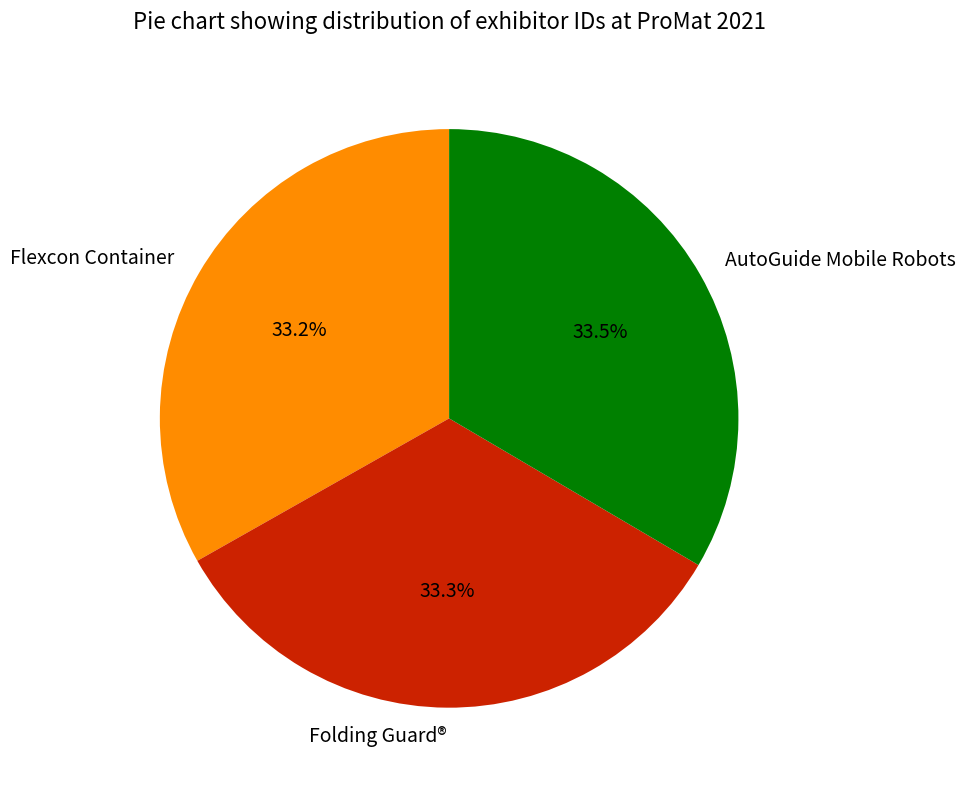

Approximately how many times larger is the value at AutoGuide Mobile Robots compared to Folding Guard®?

1.0